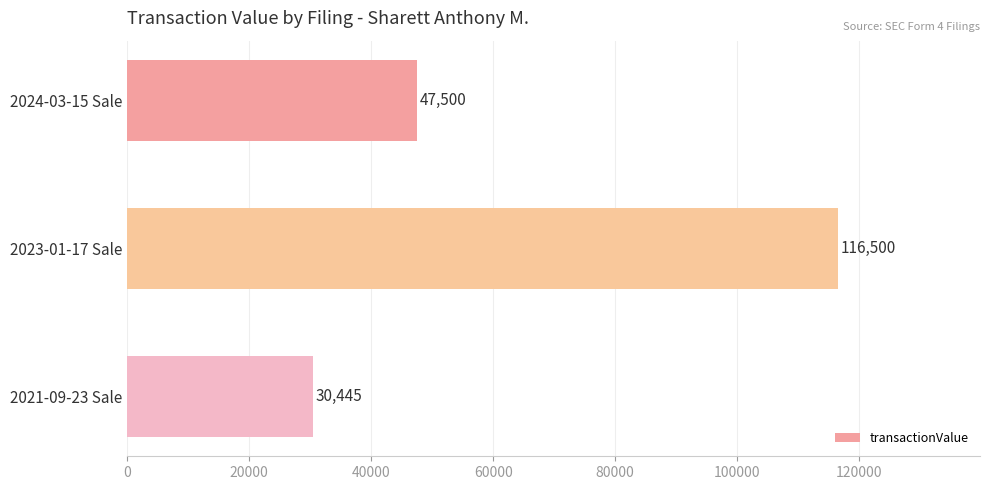

Reading bottom to top, extract all data points from this chart.

30445	116500	47500